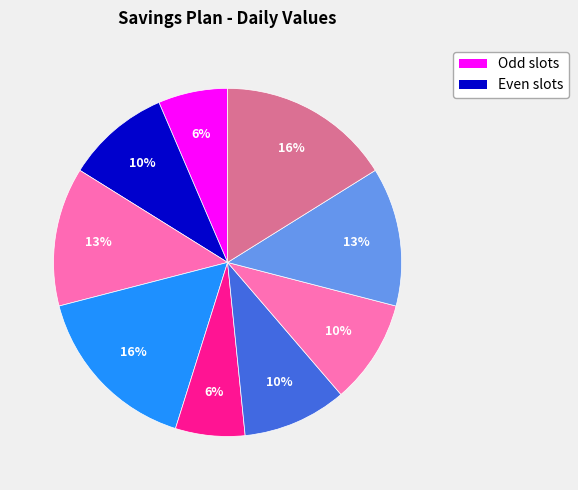

Which slice is the largest?

4